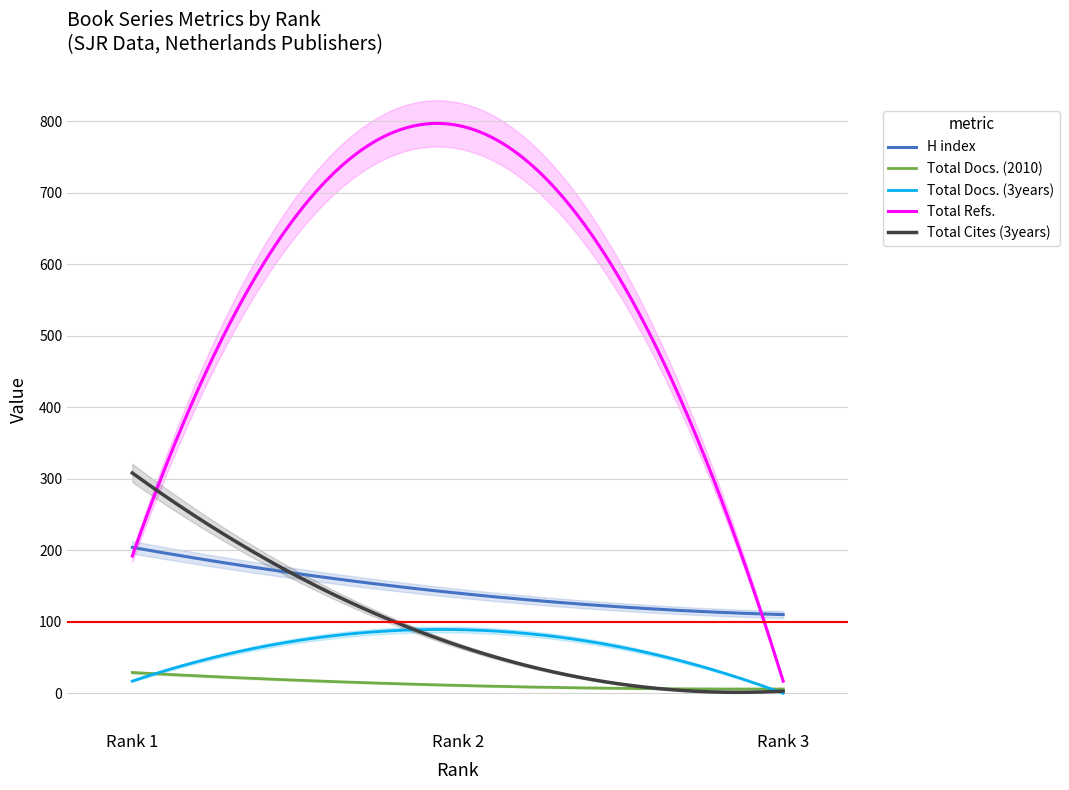

At which category is the sum across all series the highest?

Rank 2